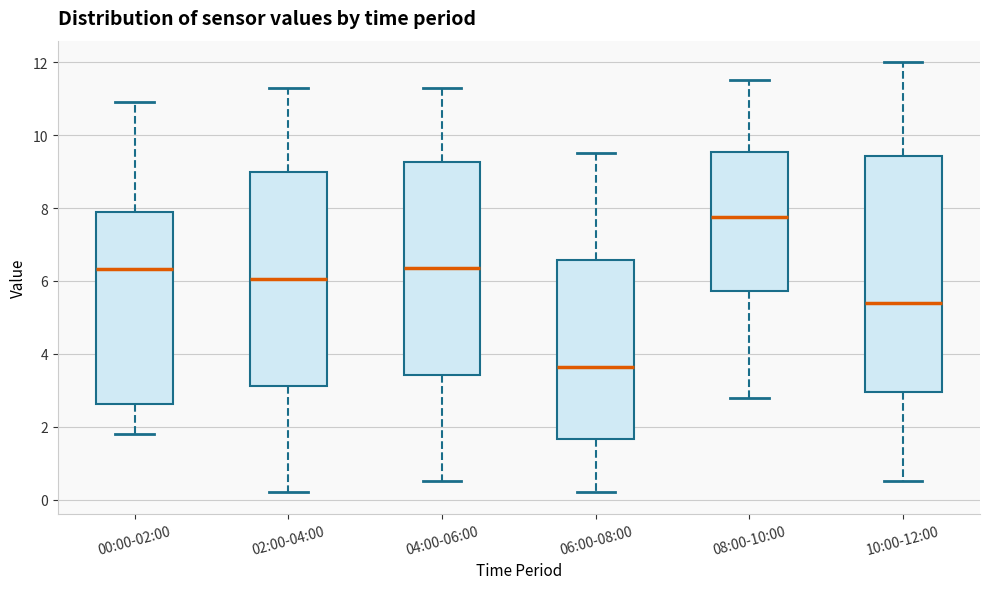

Reading left to right, transcribe this box plot: for each box, give where its median line is, the range the box spans, and where its two whiskers end, as read against the y-axis. The values are not printed on the chart, so give them approximately, as read against the axis.

00:00-02:00: median 6.4, box 2.6 to 7.8, whiskers 1.8 to 11.0
02:00-04:00: median 6.0, box 3.2 to 9.0, whiskers 0.2 to 11.4
04:00-06:00: median 6.4, box 3.4 to 9.2, whiskers 0.6 to 11.4
06:00-08:00: median 3.6, box 1.6 to 6.6, whiskers 0.2 to 9.6
08:00-10:00: median 7.8, box 5.8 to 9.6, whiskers 2.8 to 11.6
10:00-12:00: median 5.4, box 3.0 to 9.4, whiskers 0.6 to 12.0